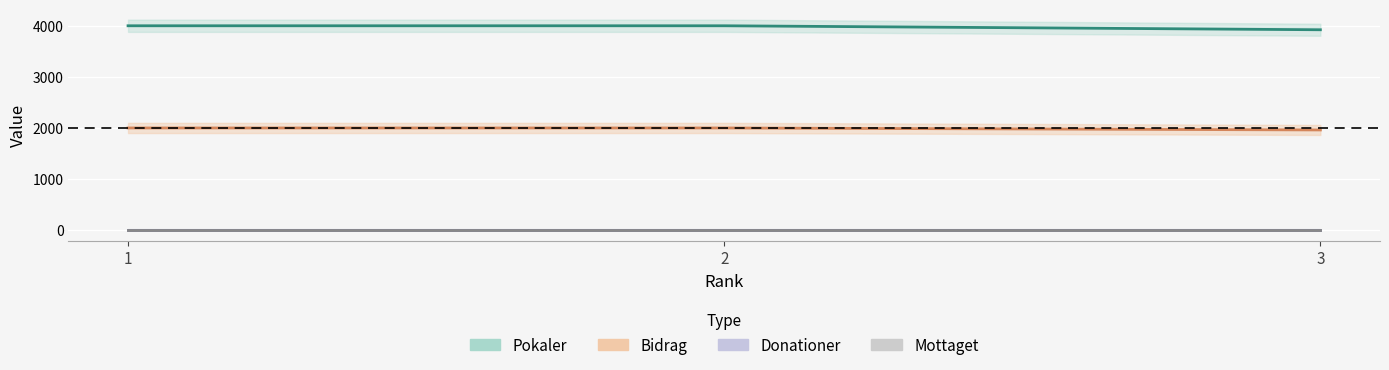

At how many categories does at least one series exceed 2219?

3